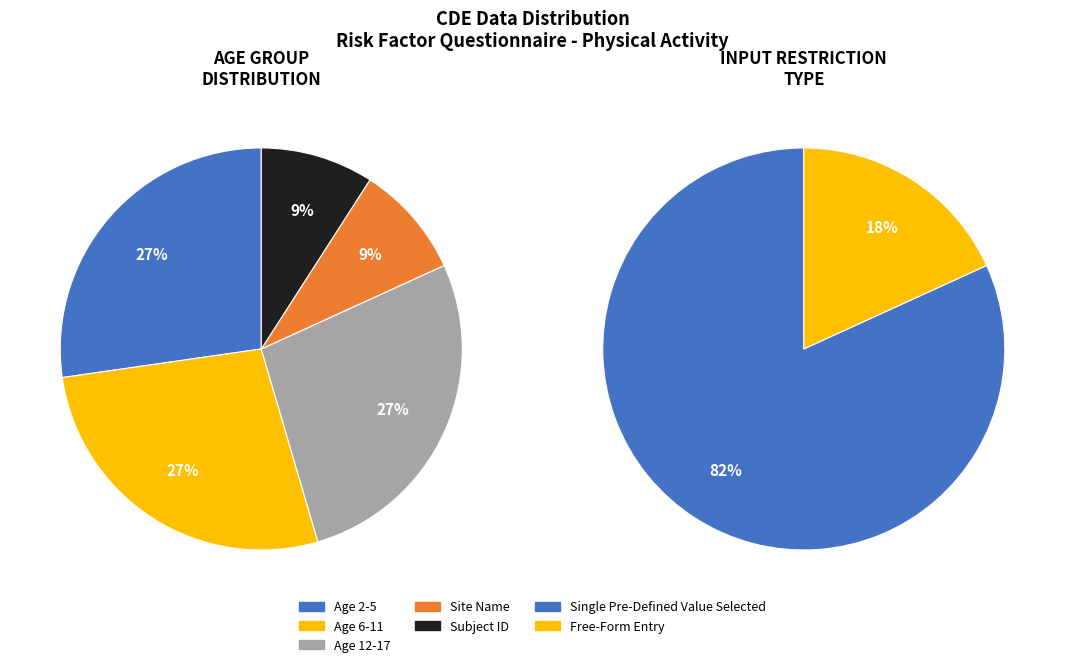

Does C22789 represent more than half of the total?

No